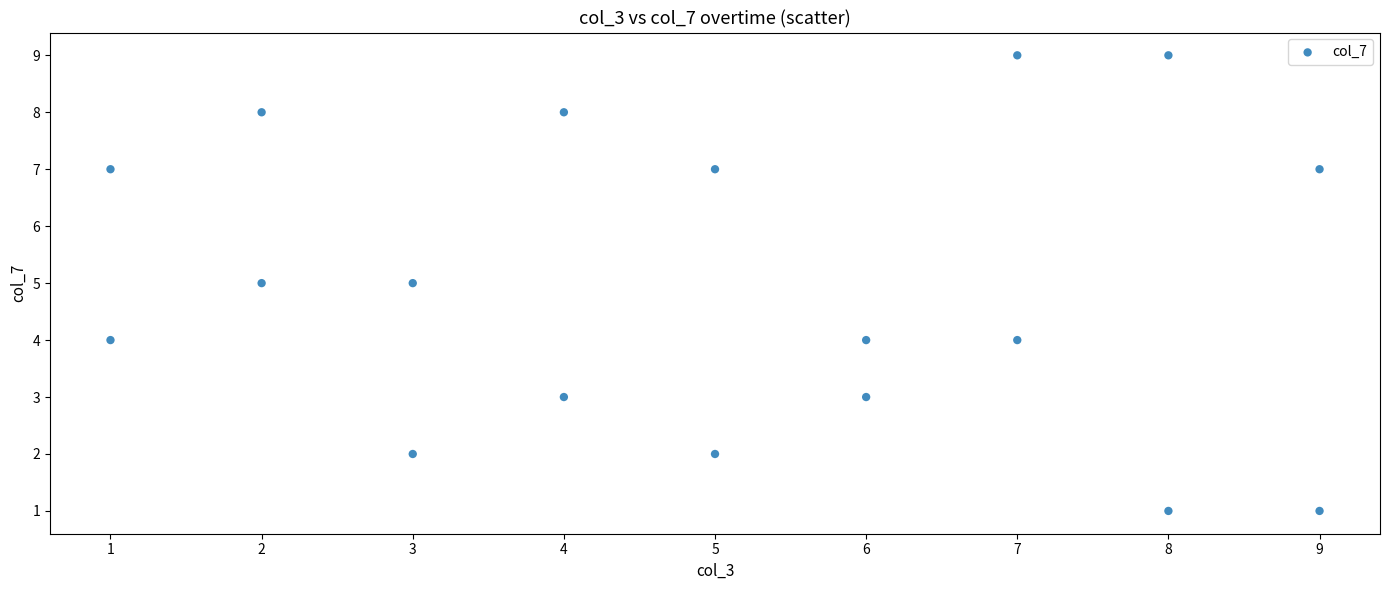

What is the range of Y values (max minus min)?

8